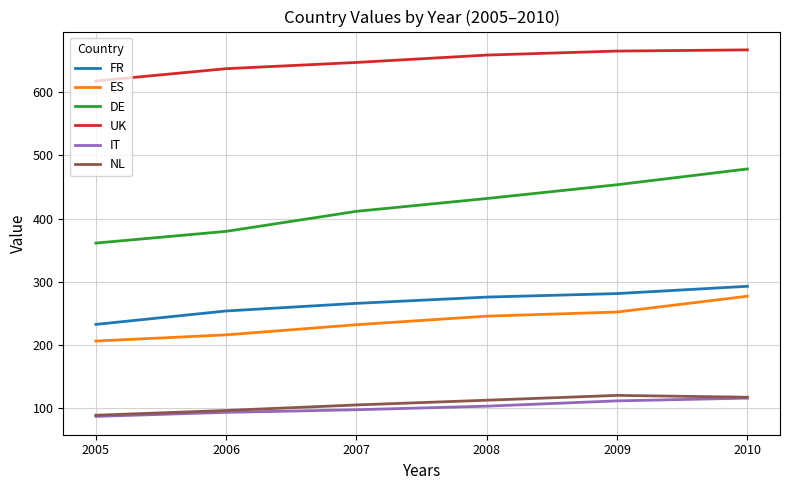

True or false: ES and IT cross at least once.

False